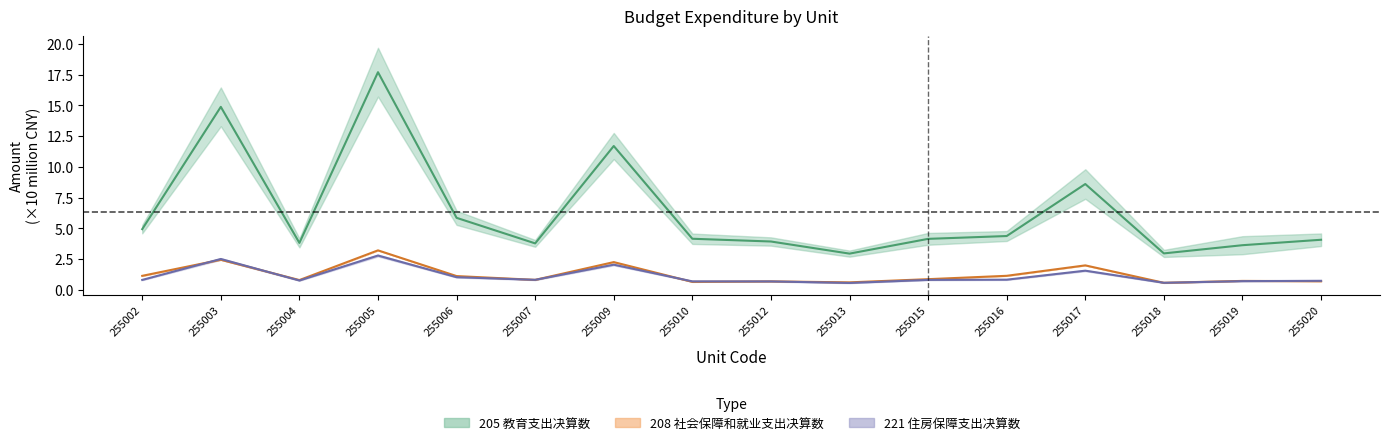

At which category is the sum across all series the highest?

255005